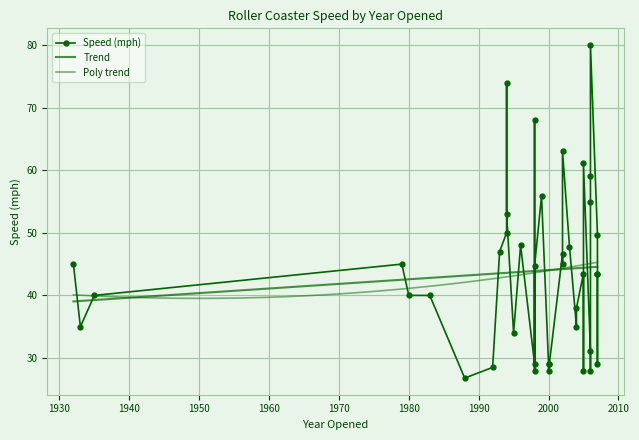

What is the sum of the values at 2004 and 1988?

64.8